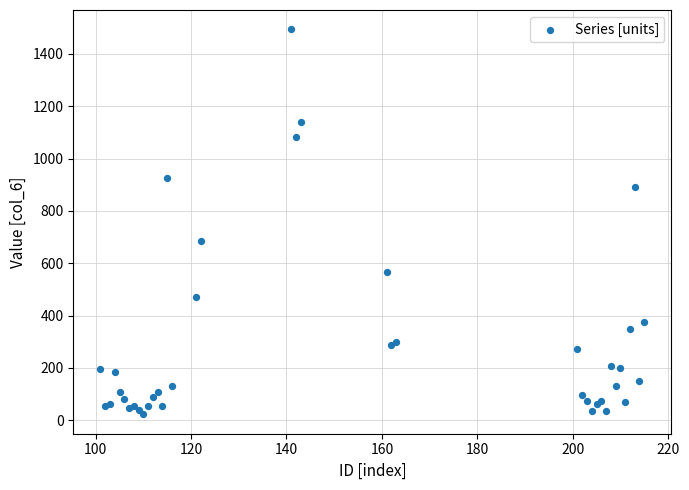

What Y value in the scatter plot is closest to 758?

684